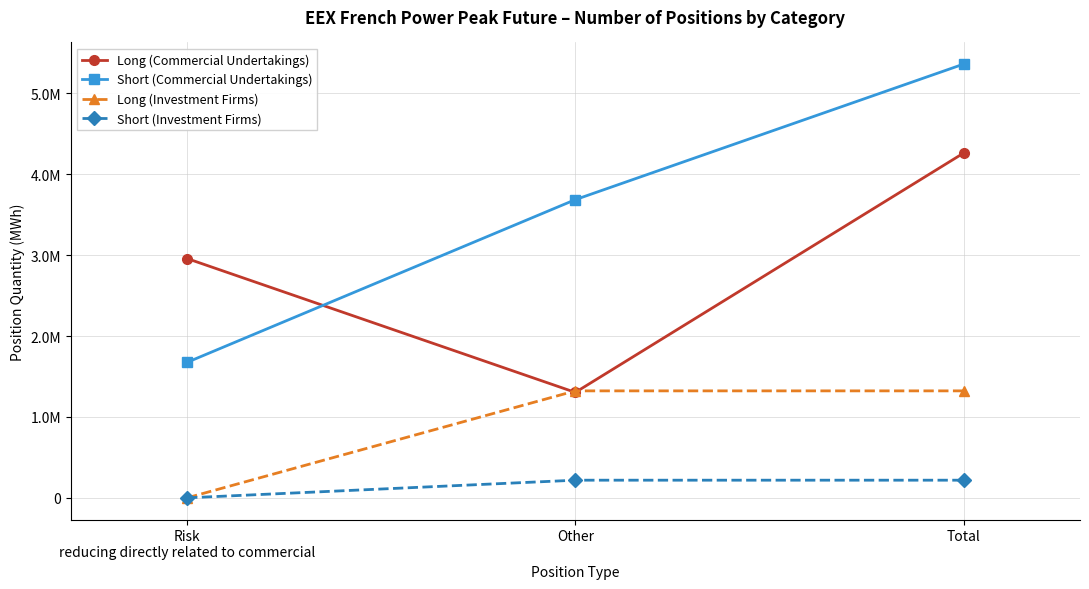

What is the value of the Long (Investment Firms) point at the 2nd from the left?

1322364